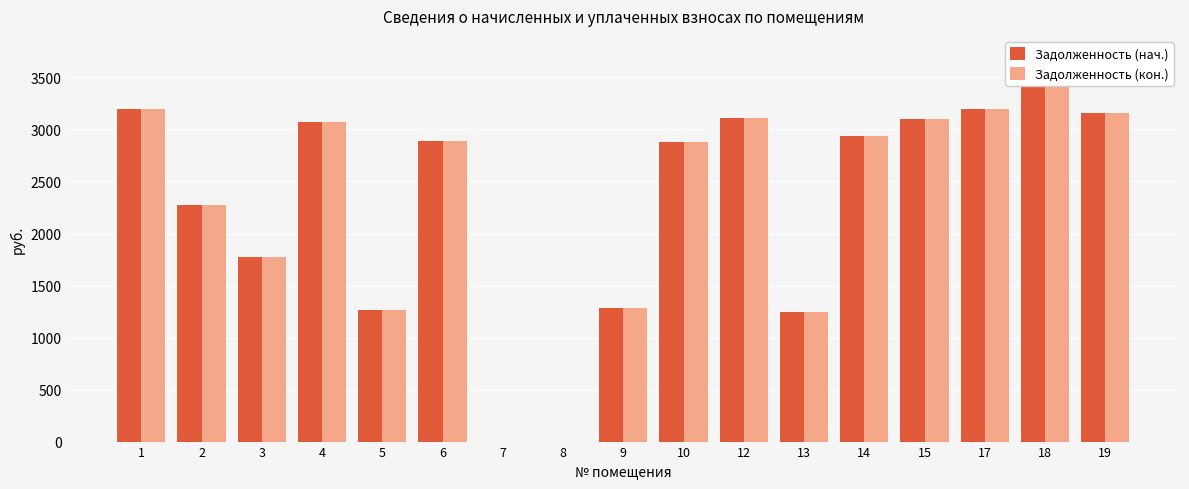

Does the chart contain any negative values?

No